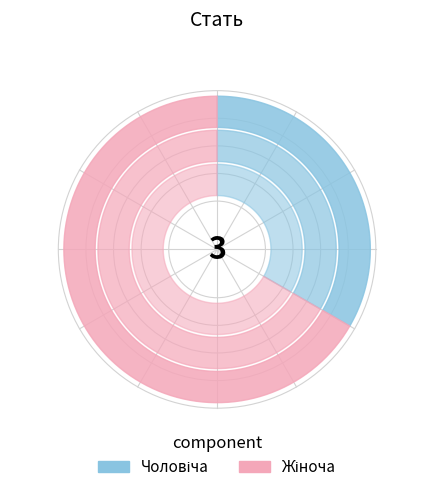

Which slice is the smallest?

Чоловіча